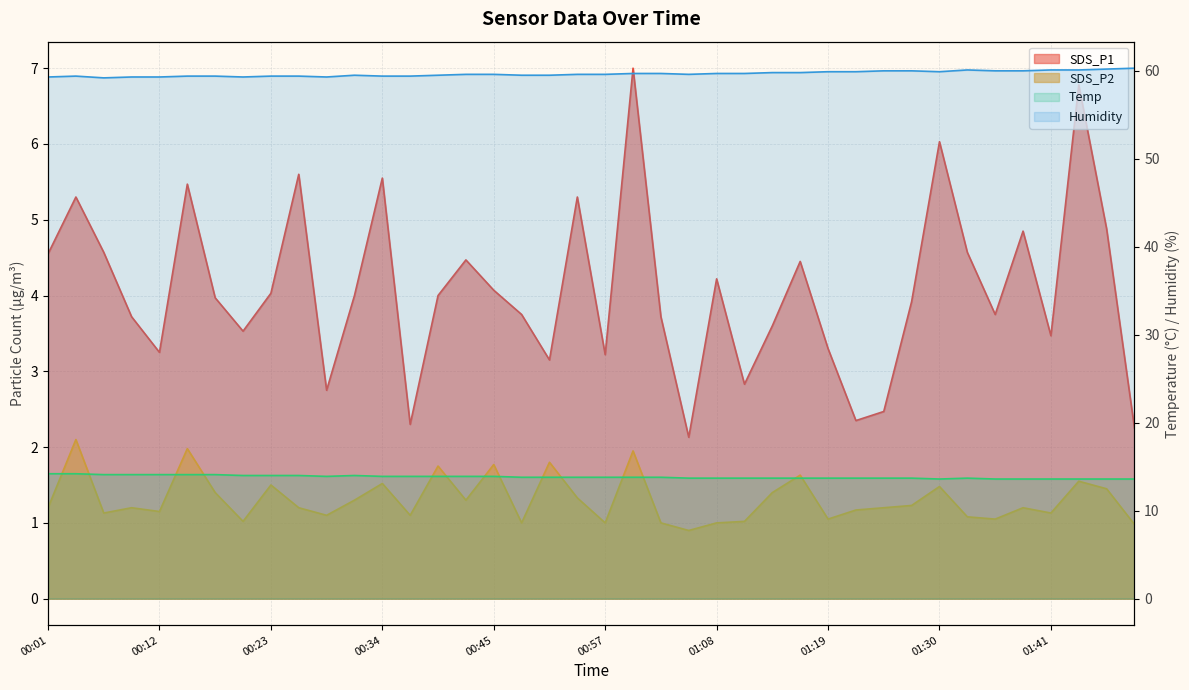

At how many categories does at least one series exceed 51?

40